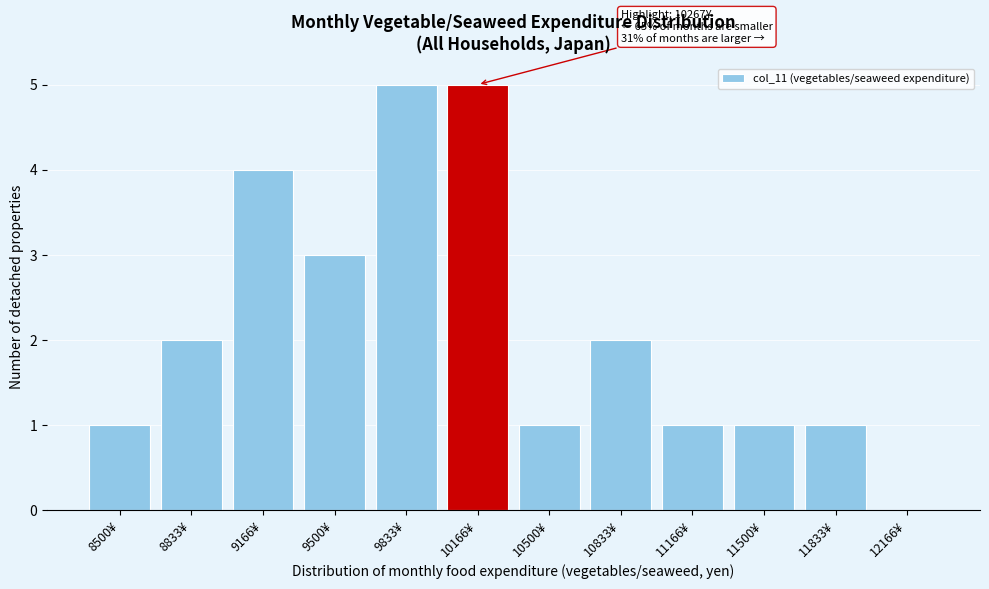

Reading right to left, extract all data points from this chart.

12166¥=0	11833¥=1	11500¥=1	11166¥=1	10833¥=2	10500¥=1	10166¥=5	9833¥=5	9500¥=3	9166¥=4	8833¥=2	8500¥=1